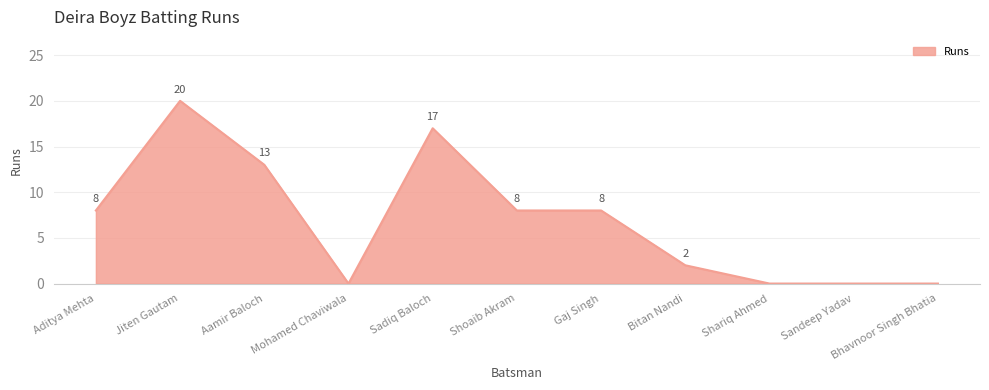

The value at Aamir Baloch is 13. True or false?

True